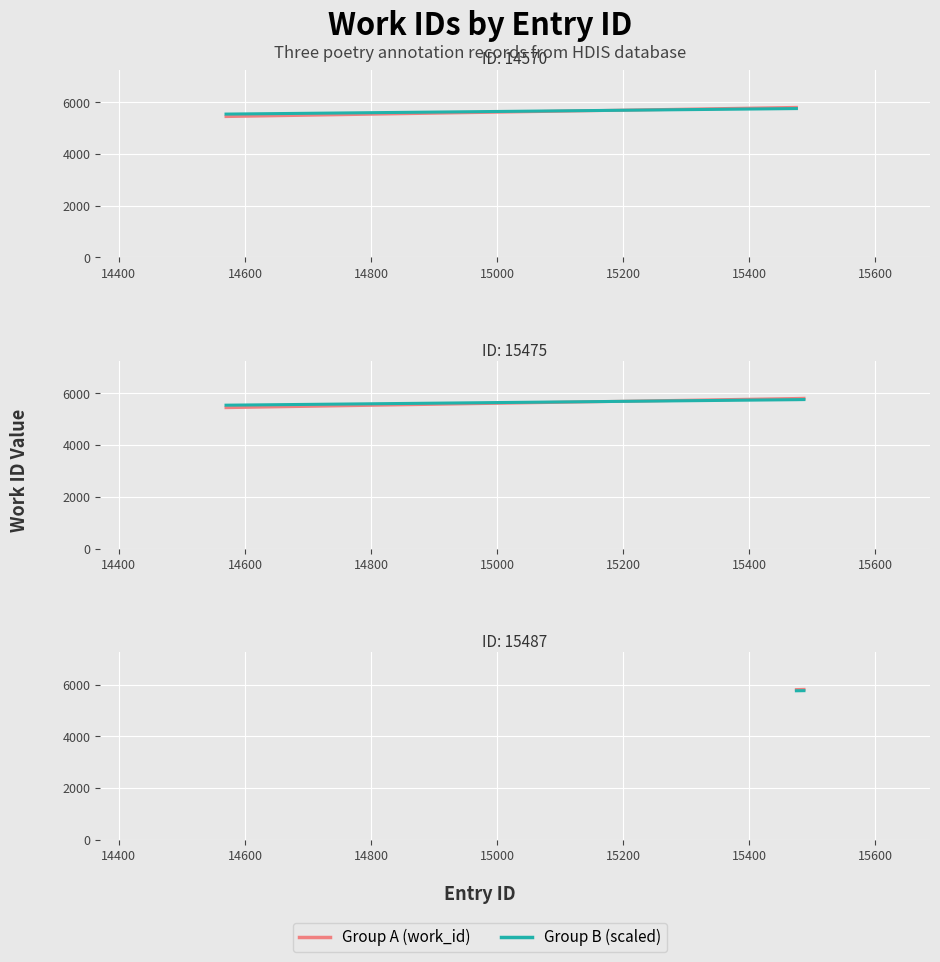

What is the smallest value displayed?

5450.0